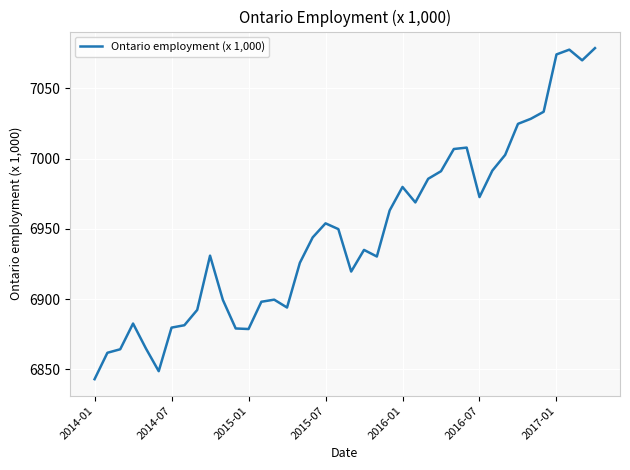

What is the greatest value displayed?

7078.6